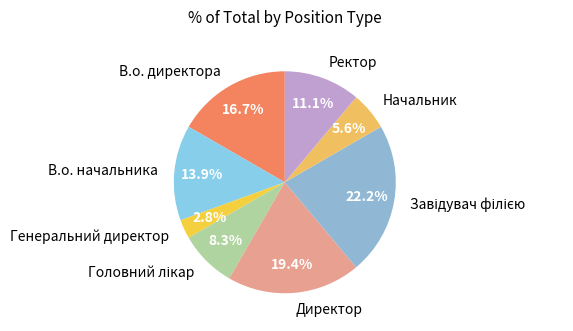

To the nearest percent, what is the difference between the largest and smallest slice percentages?

19%